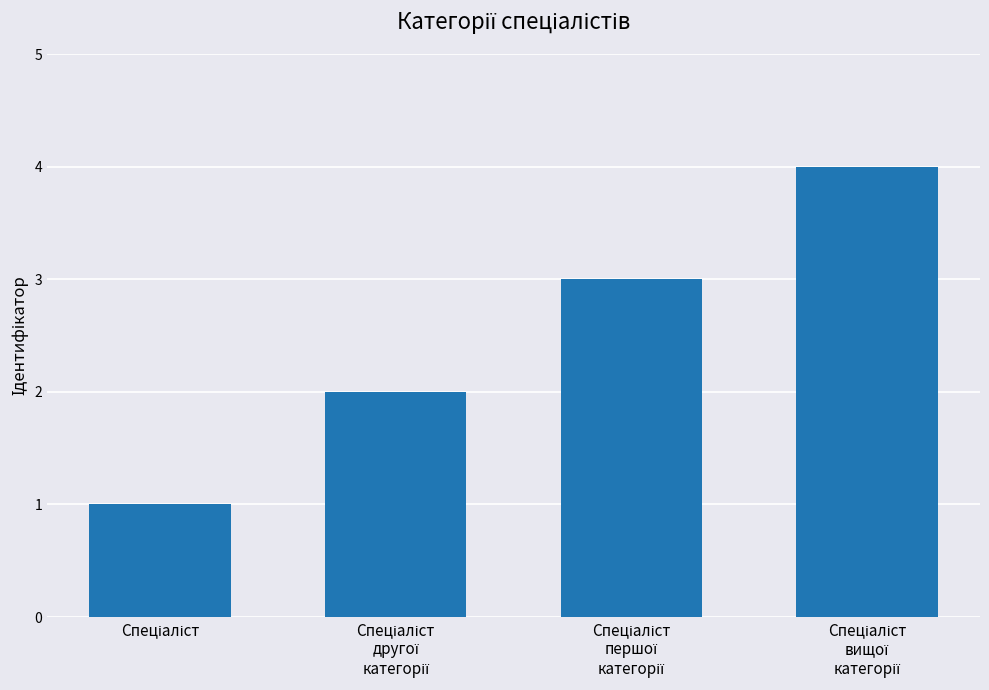

What is the maximum value shown in the chart?

4